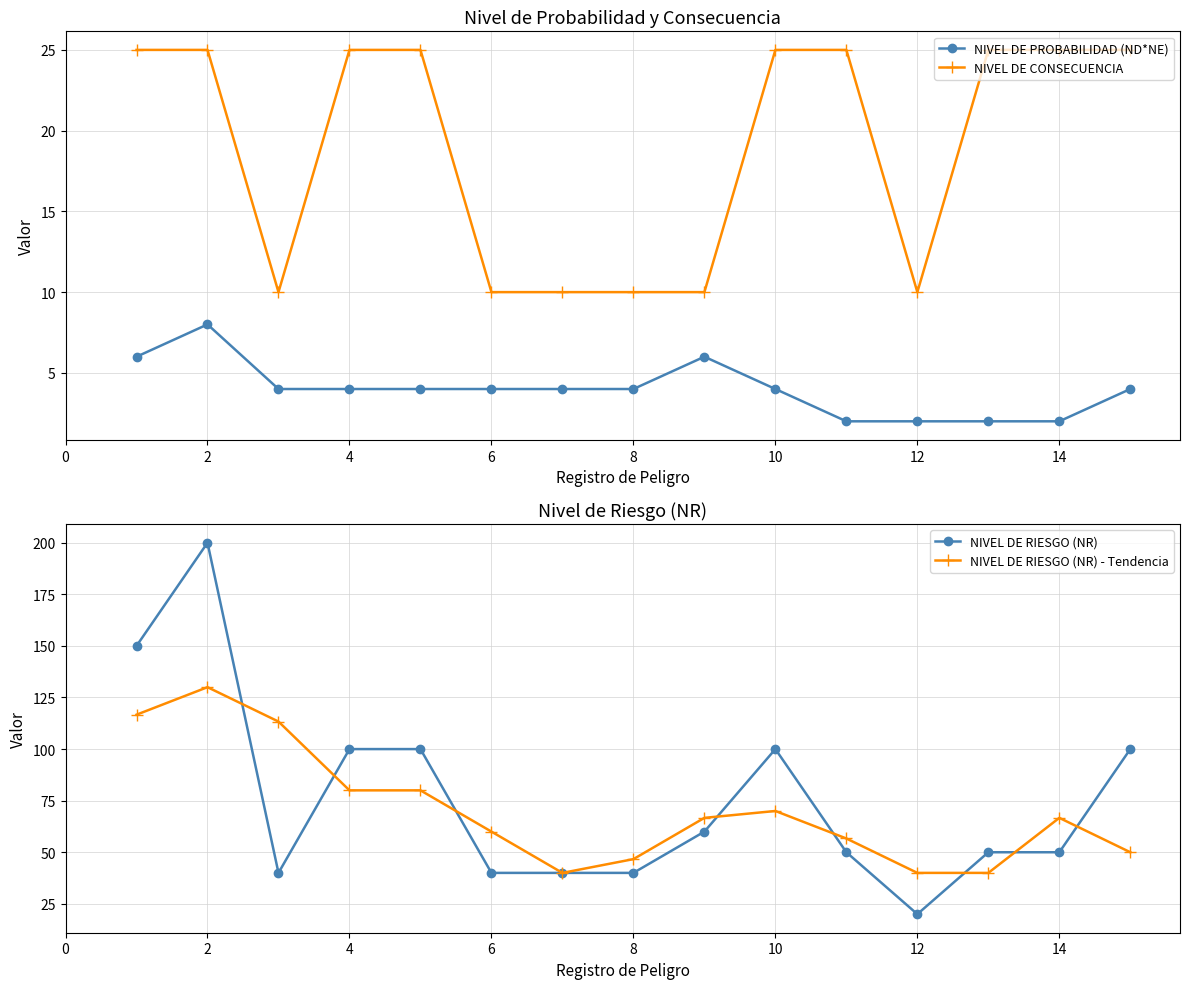

True or false: NIVEL DE PROBABILIDAD (ND*NE) has more than 0 points higher than both neighbors.

True